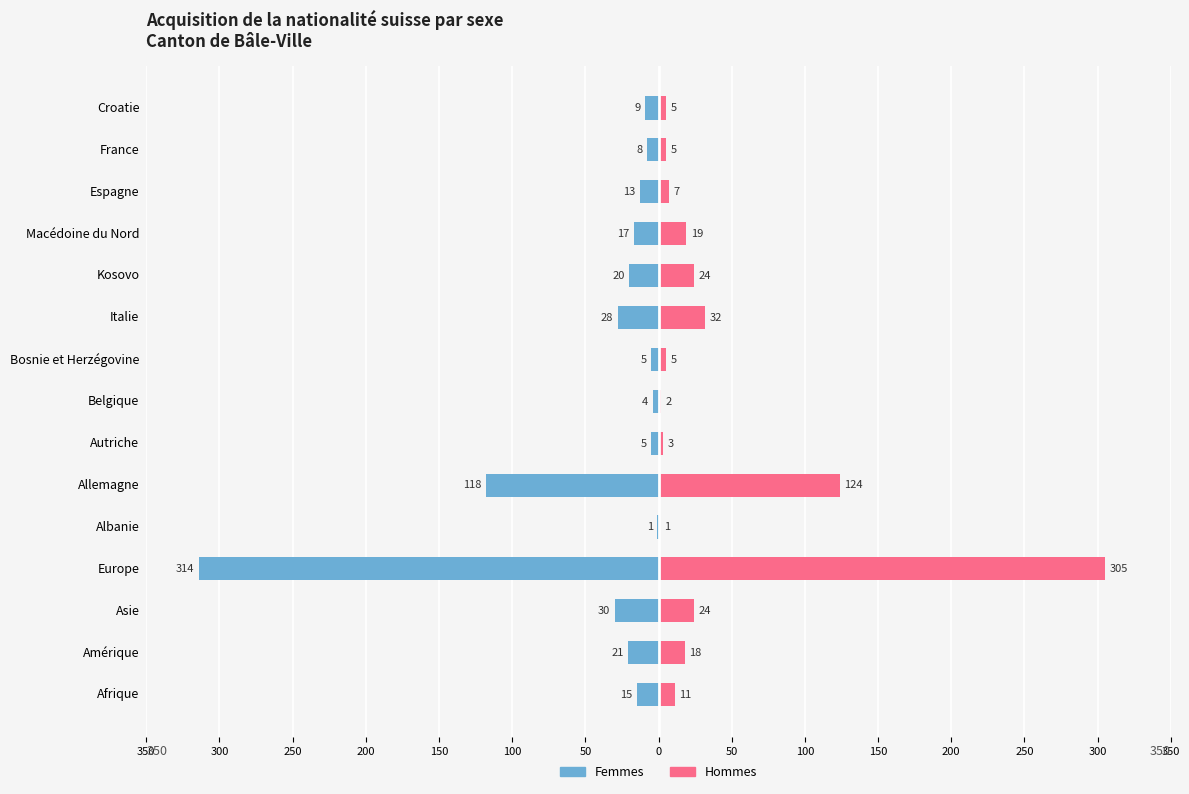

What is the average value of the Hommes series?

39